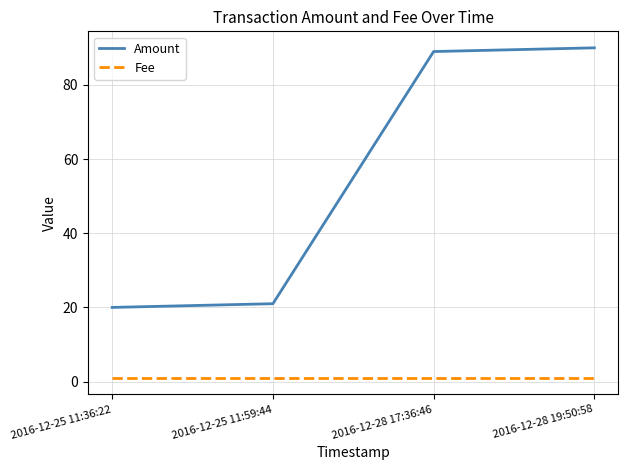

Does the chart display data point markers on the line(s)?

No